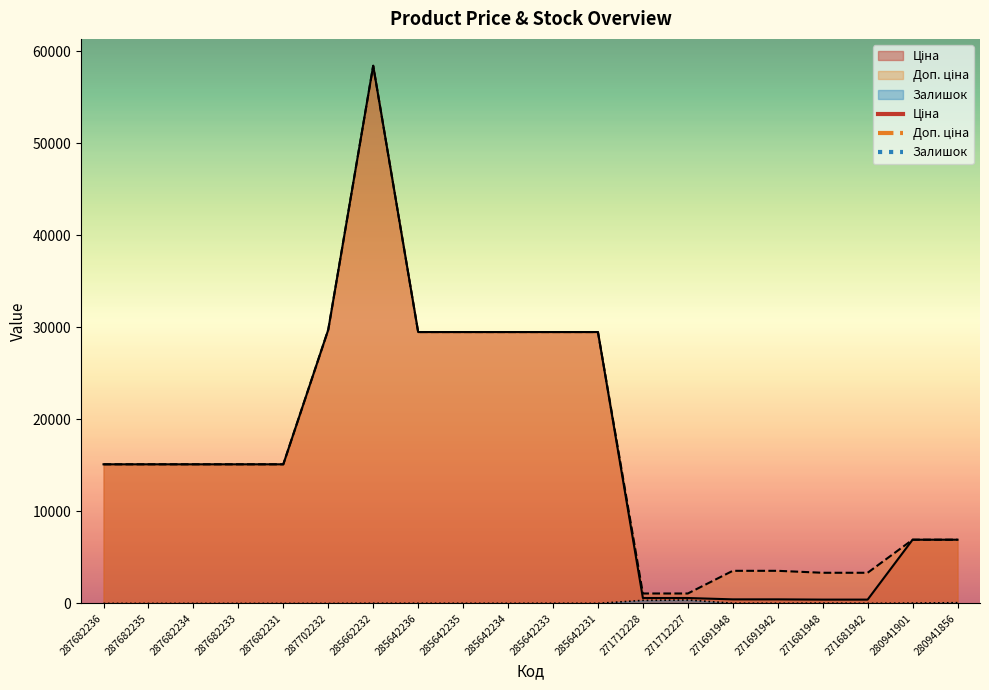

Which category has the highest value across all series?

285662232